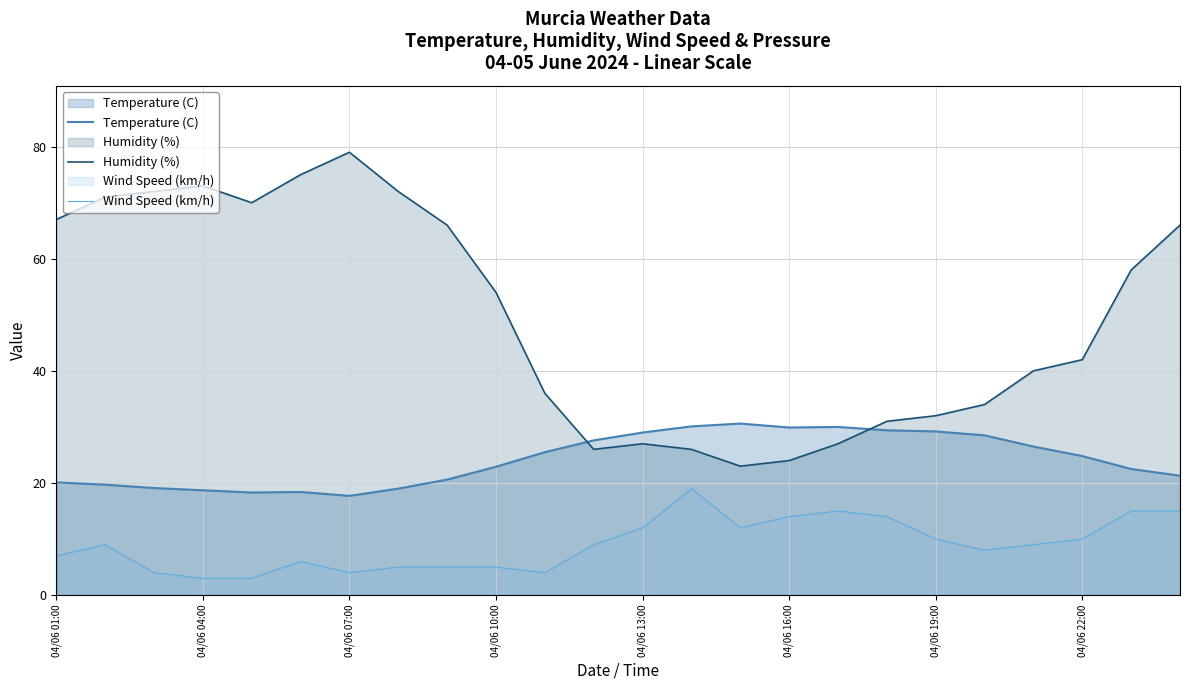

Which category has the highest value in the Humidity (%) series?

04/06 07:00